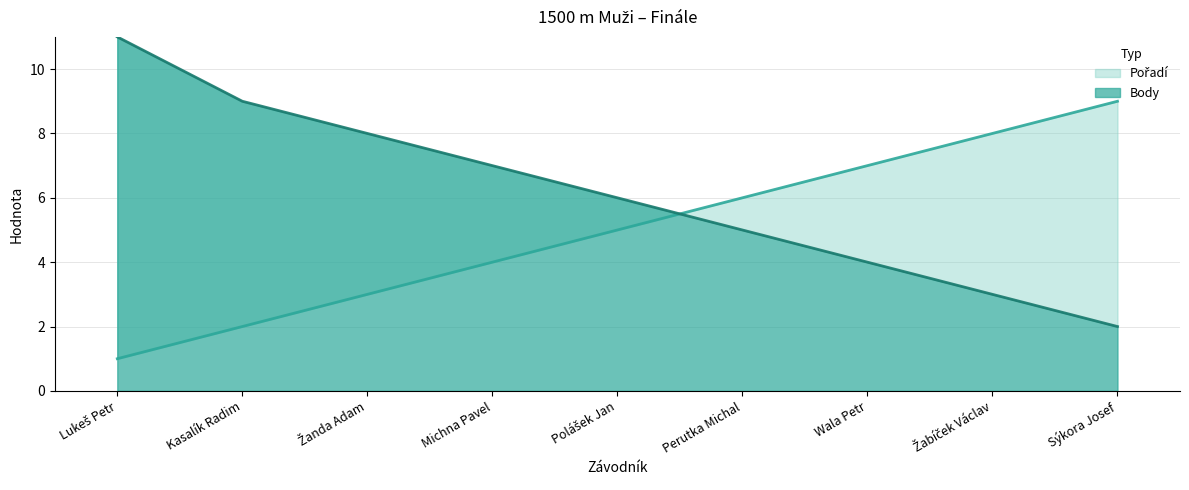

At which category does the chart reach its minimum across all series?

Lukeš Petr